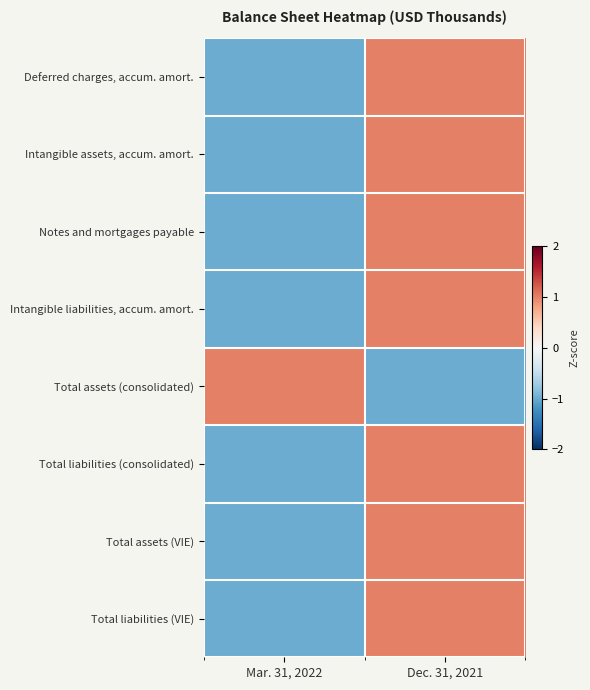

Which series changed the most between Mar. 31, 2022 and Dec. 31, 2021?

Deferred charges, accum. amort.